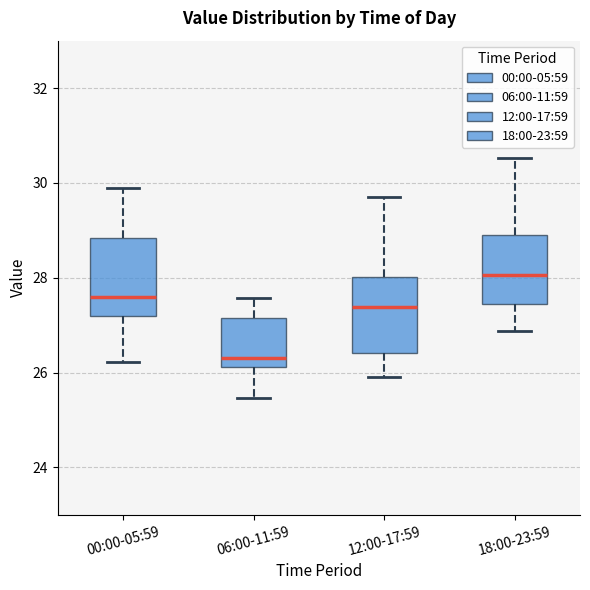

Which box has the lowest median line?

06:00-11:59